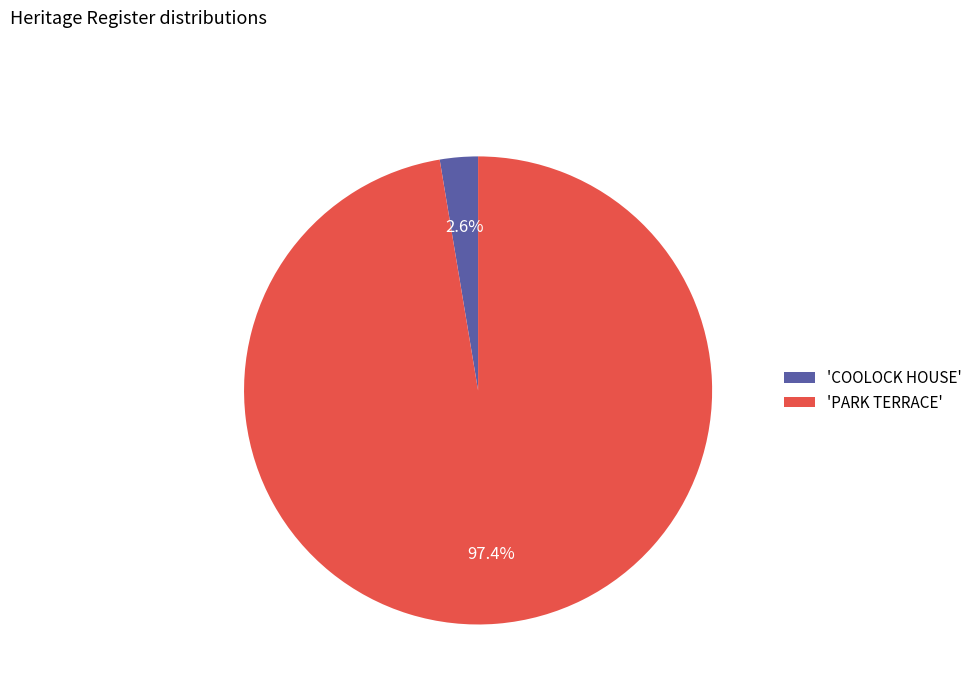

Is there a majority slice in this chart?

Yes